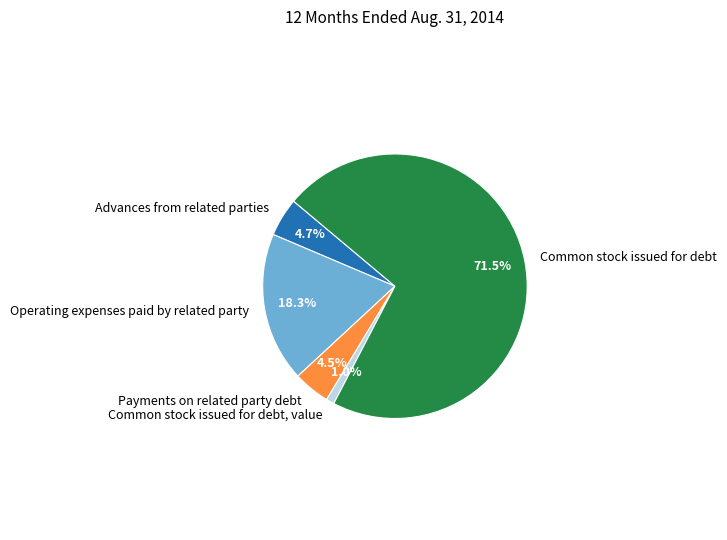

How many segments does this pie chart have?

5